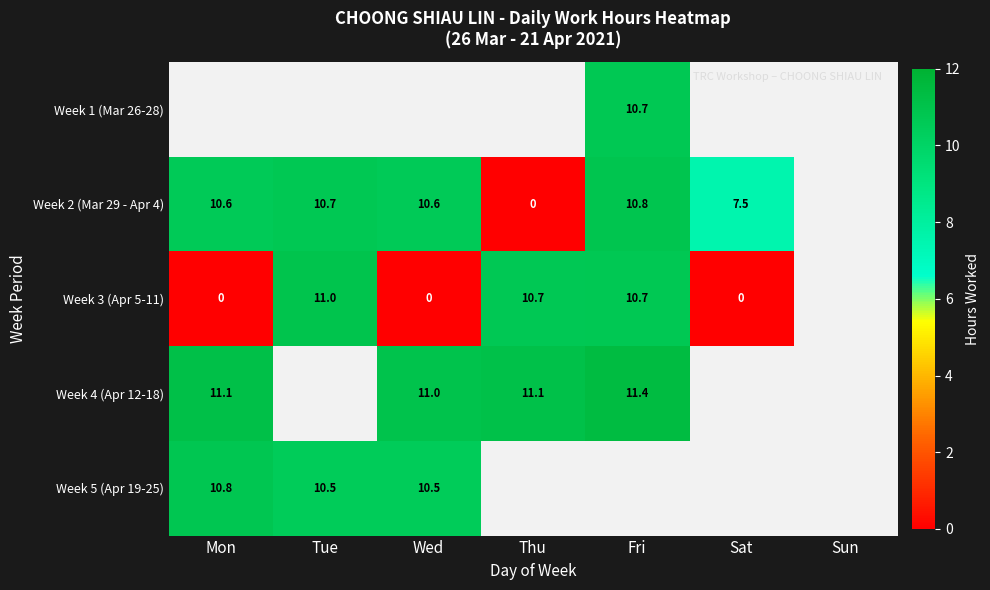

Where is Week 3 (Apr 5-11) nearest to the value 5?

Mon